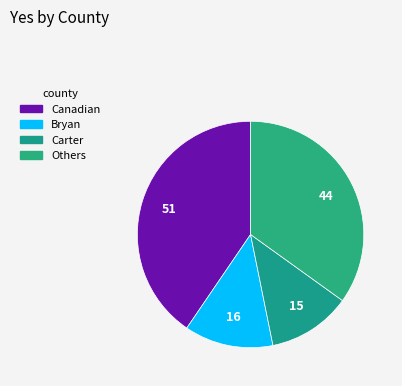

Count the number of slices in the pie.

4